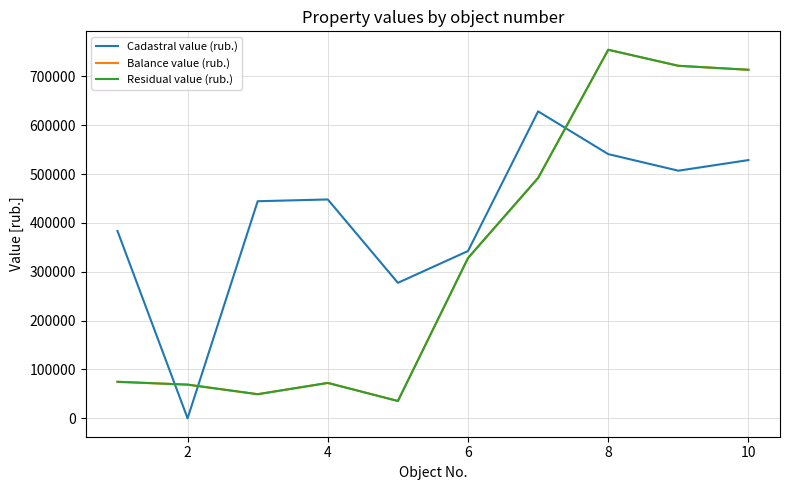

In Cadastral value (rub.), how many points are higher than both neighbors (excluding endpoints)?

2